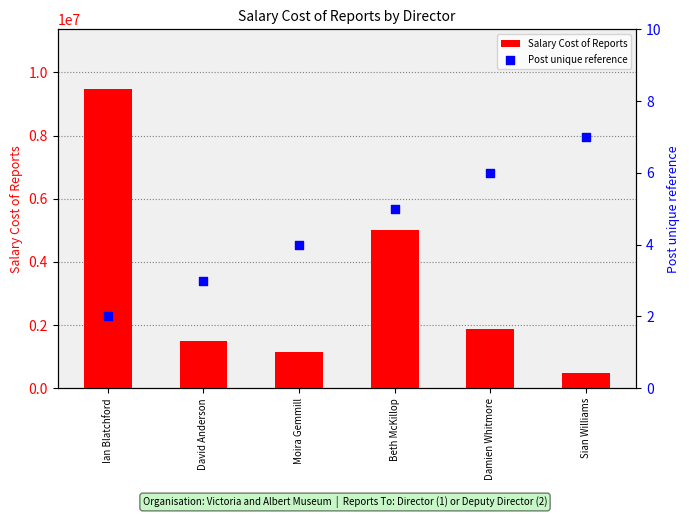

Which series has the largest total across all categories?

Salary Cost of Reports